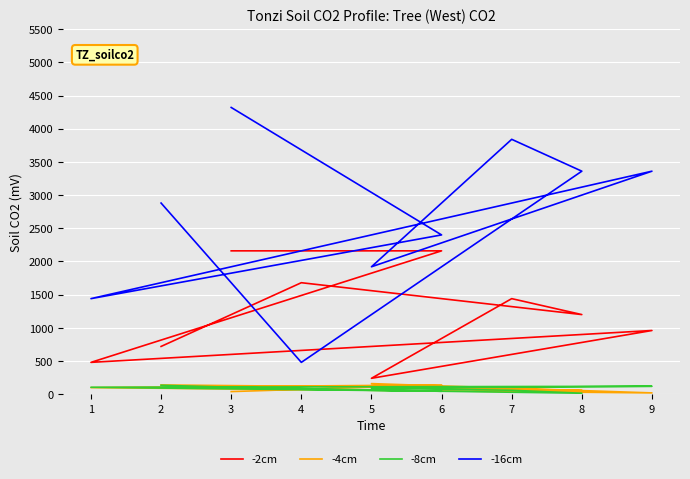

The value of -2cm at 7 is 821. True or false?

False